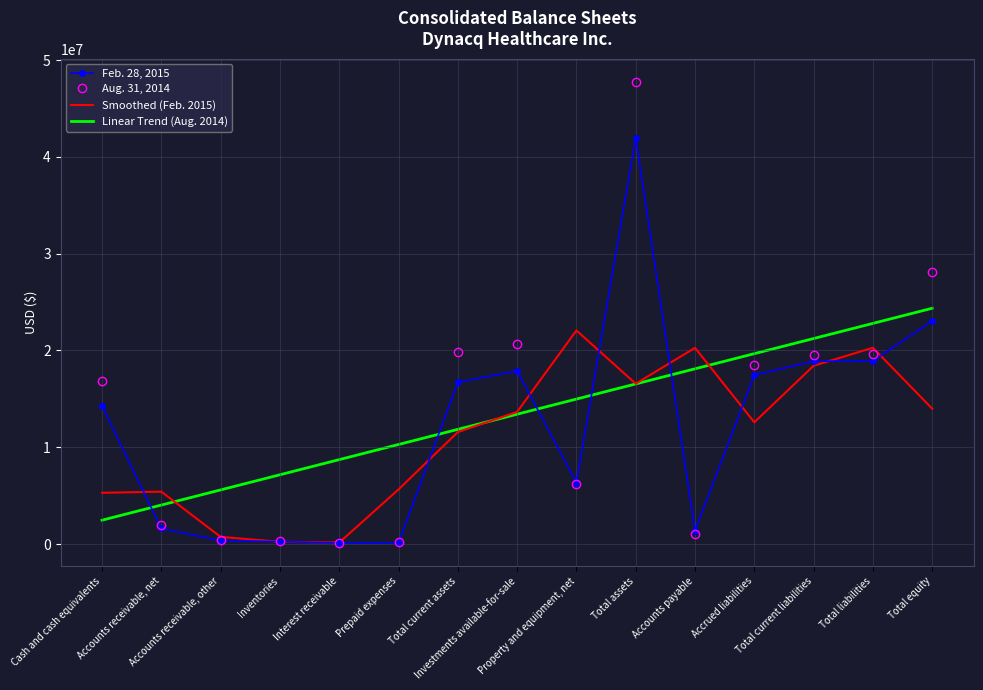

What is the difference between the Aug. 31, 2014 values at Total current liabilities and Cash and cash equivalents?

2742585.0